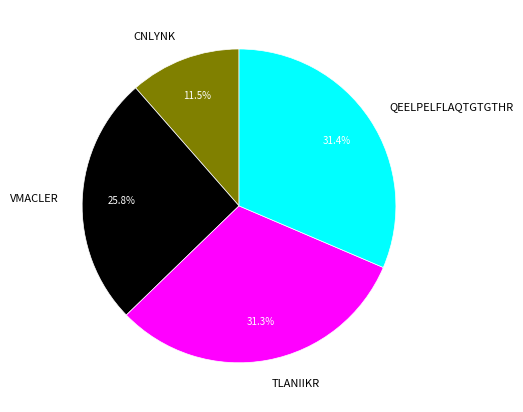

To the nearest percent, what is the difference between the largest and smallest slice percentages?

20%